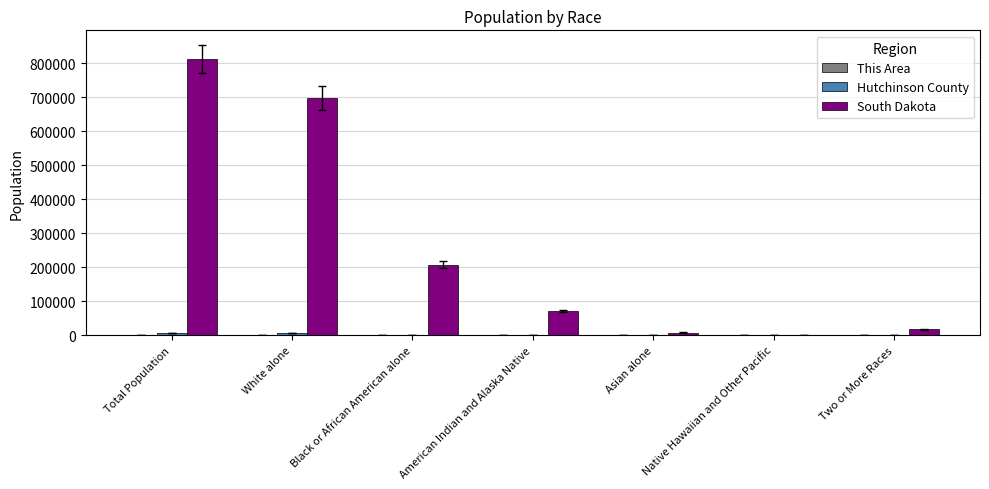

Does the chart contain stacked bars?

No